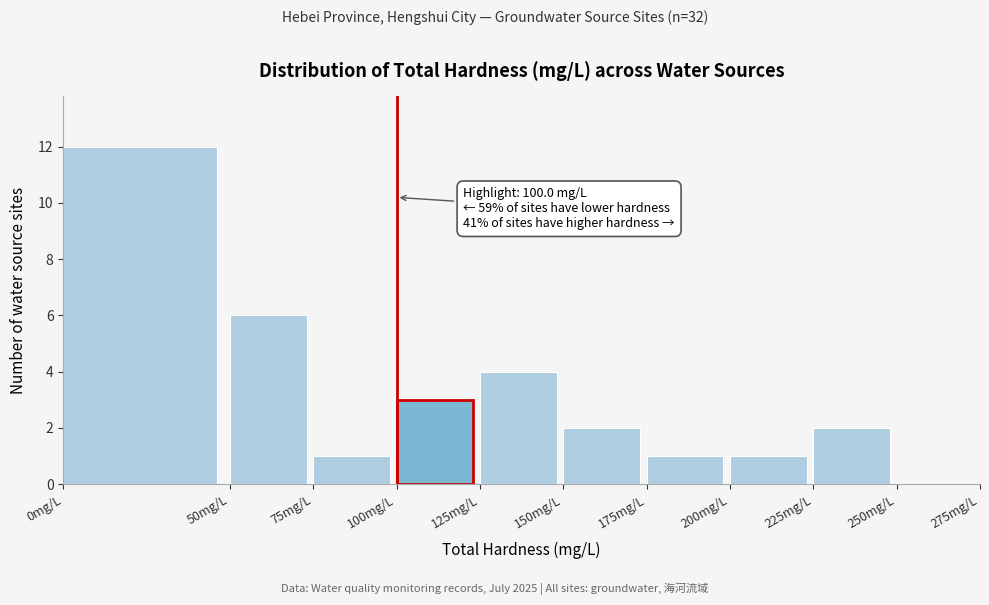

Over which range of the x-axis is the bar tallest?

0 to 50